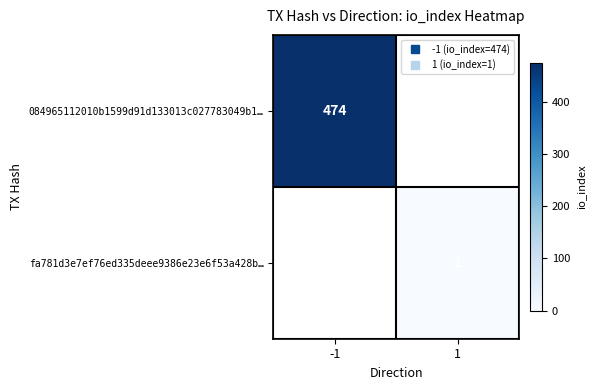

Which label corresponds to the largest value in the chart?

-1